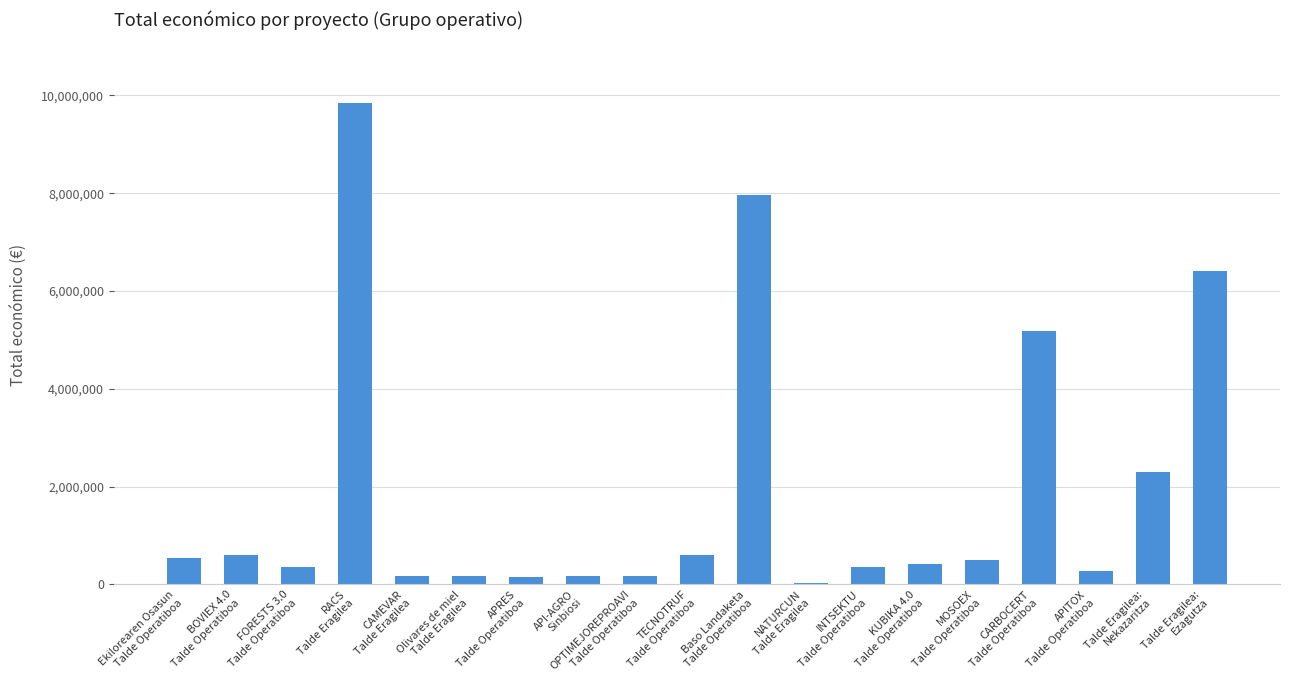

How many data points does each series have?

19